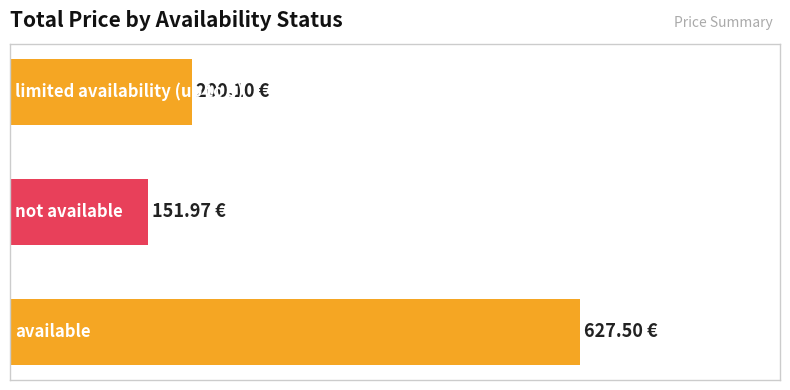

List the labels in order of value, smallest first.

1, 2, 0